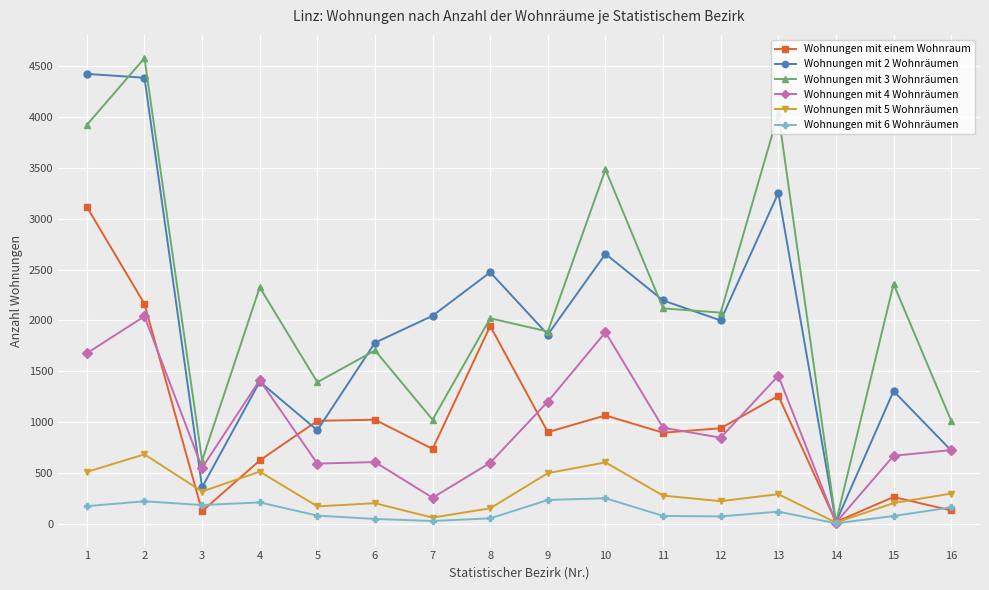

What is the average value of the Wohnungen mit 4 Wohnräumen series?

966